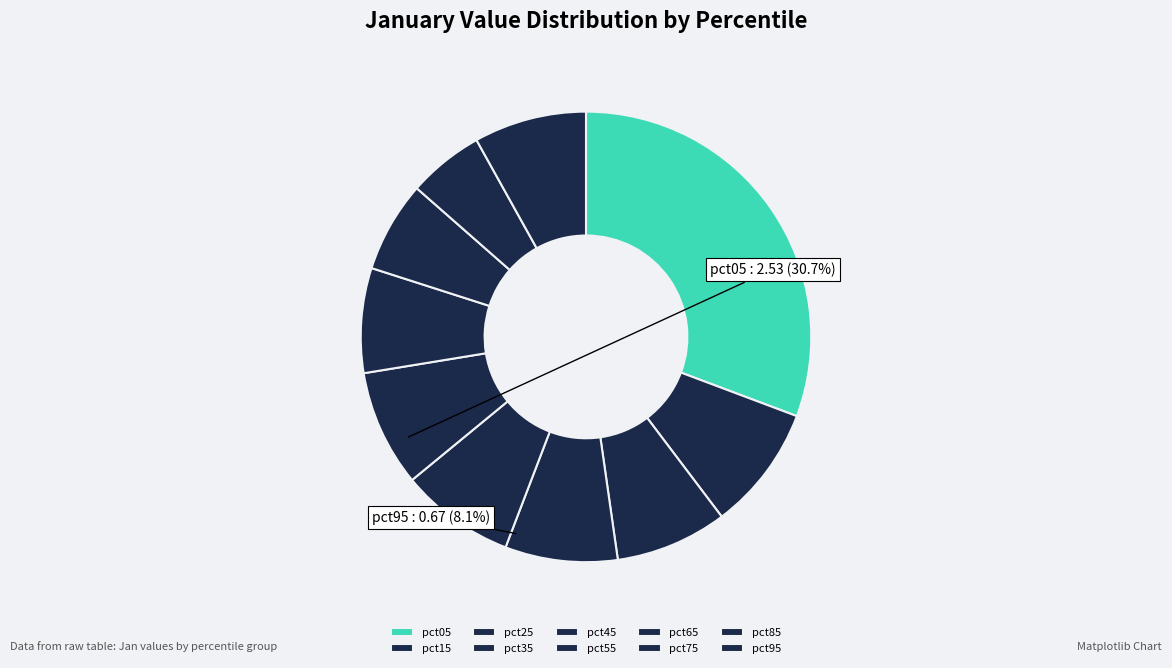

Between pct25 and pct85, which is larger?

pct25